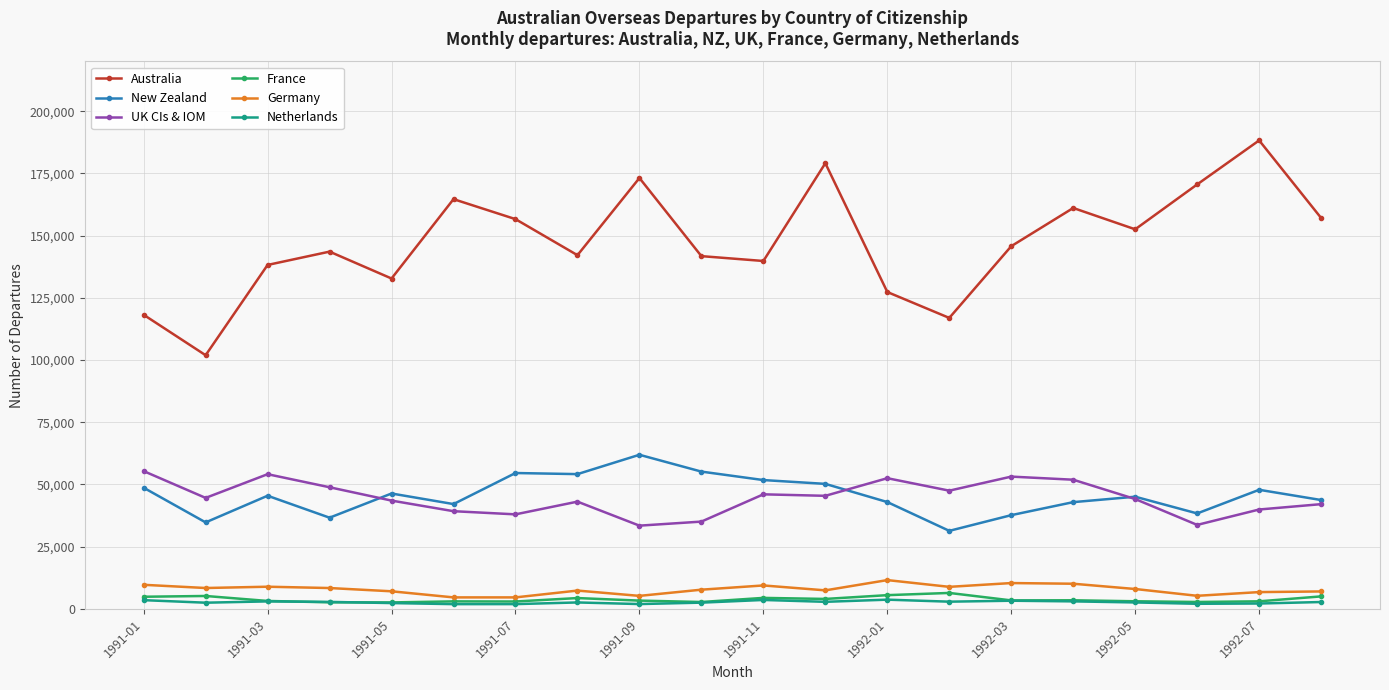

Rank the series by their maximum value, from lowest to highest.

Netherlands, France, Germany, UK CIs & IOM, New Zealand, Australia